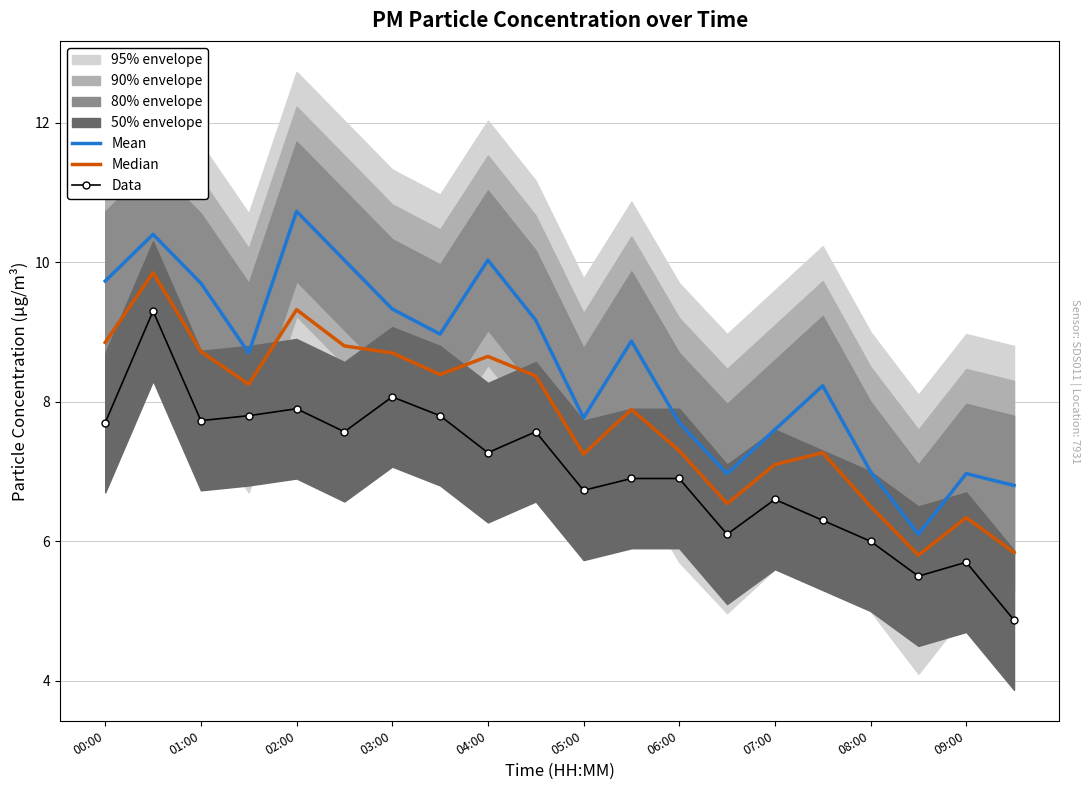

Reading right to left, transcribe all the data shown in this chart.

Mean: 6.8	7.0	6.1	7.0	8.2	7.6	7.0	7.7	8.9	7.8	9.2	10.0	9.0	9.3	10.0	10.7	8.7	9.7	10.4	9.7
Median: 5.8	6.3	5.8	6.5	7.3	7.1	6.5	7.3	7.9	7.2	8.4	8.7	8.4	8.7	8.8	9.3	8.2	8.7	9.8	8.8
Data: 4.9	5.7	5.5	6.0	6.3	6.6	6.1	6.9	6.9	6.7	7.6	7.3	7.8	8.1	7.6	7.9	7.8	7.7	9.3	7.7